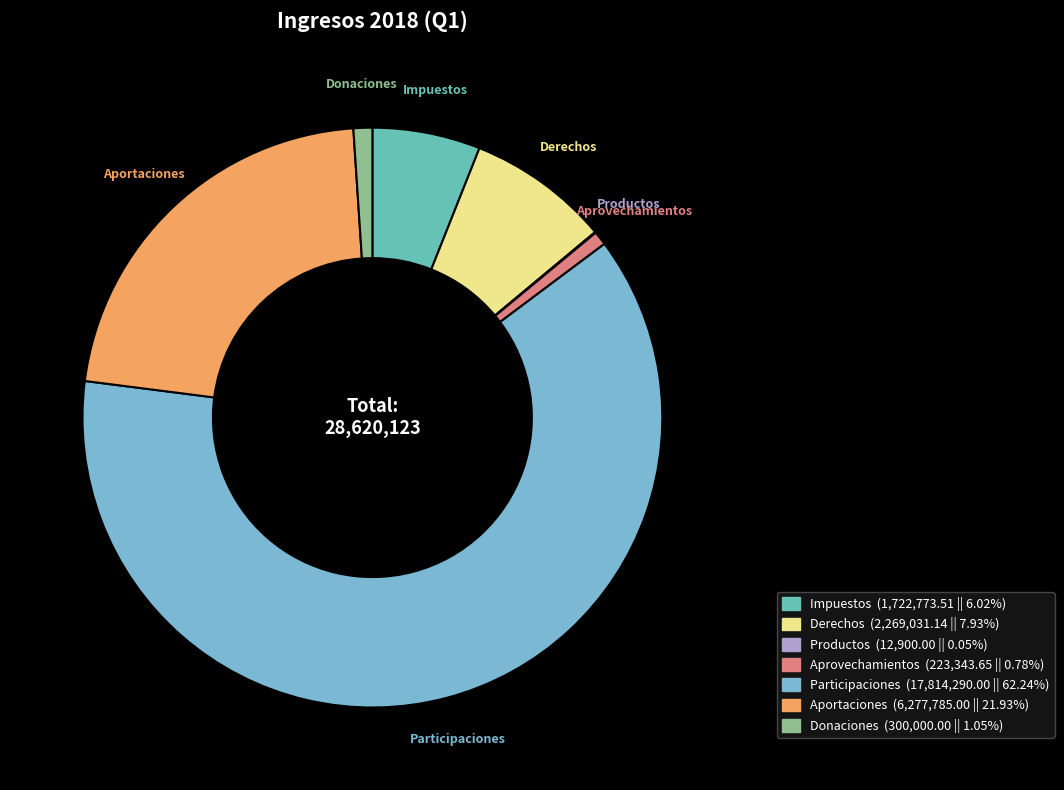

Which category has the biggest portion of the pie?

Participaciones